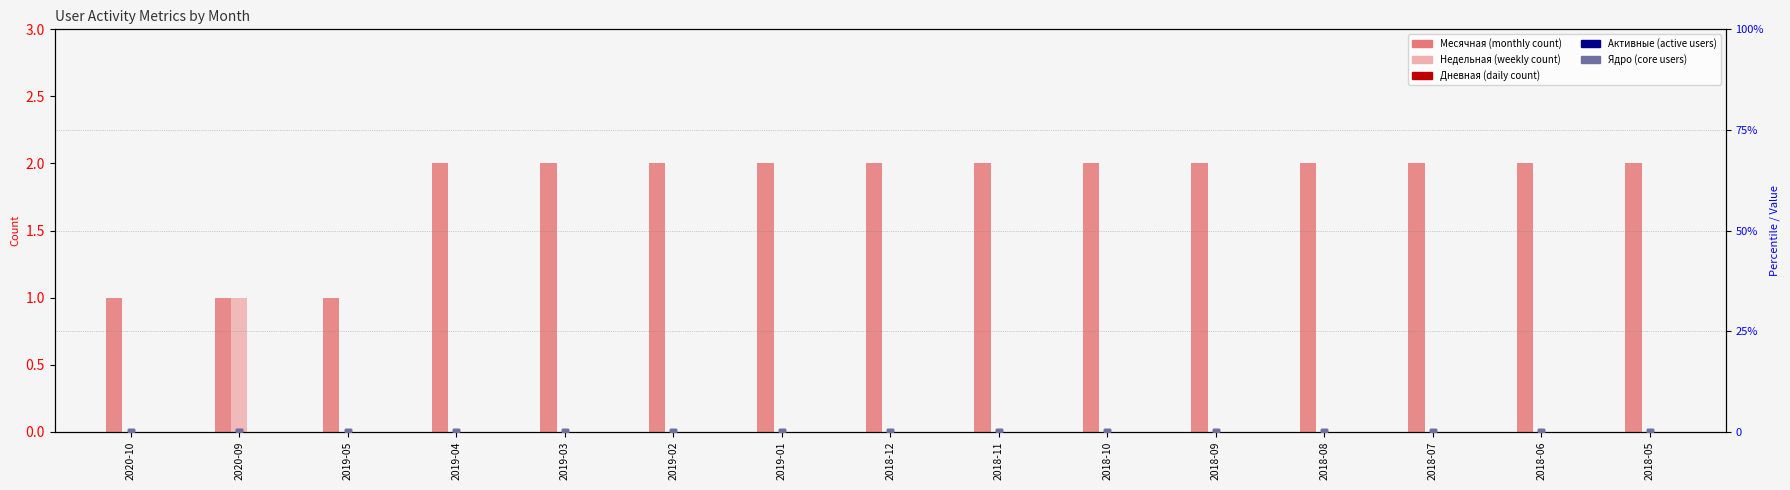

Which series has the widest spread of Y values?

Месячная